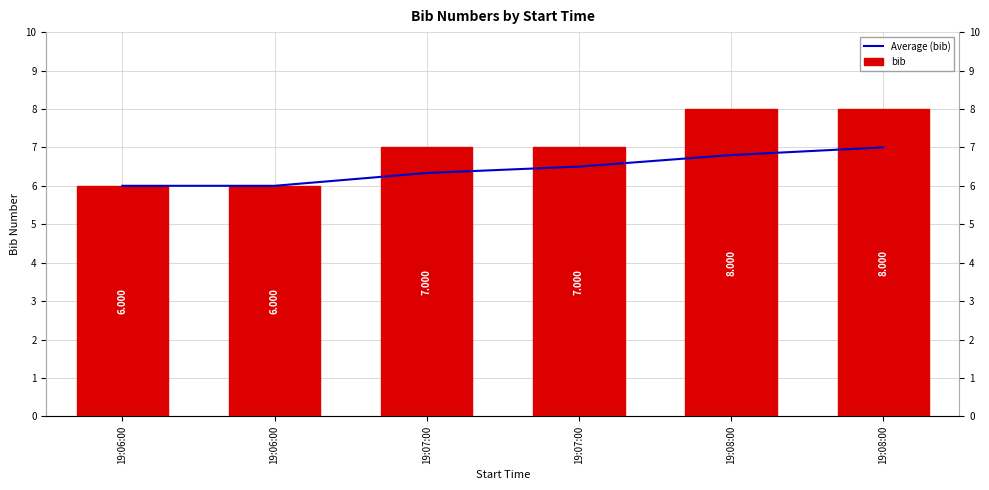

What is the spread (max minus min) of values at 19:07:00?

0.7